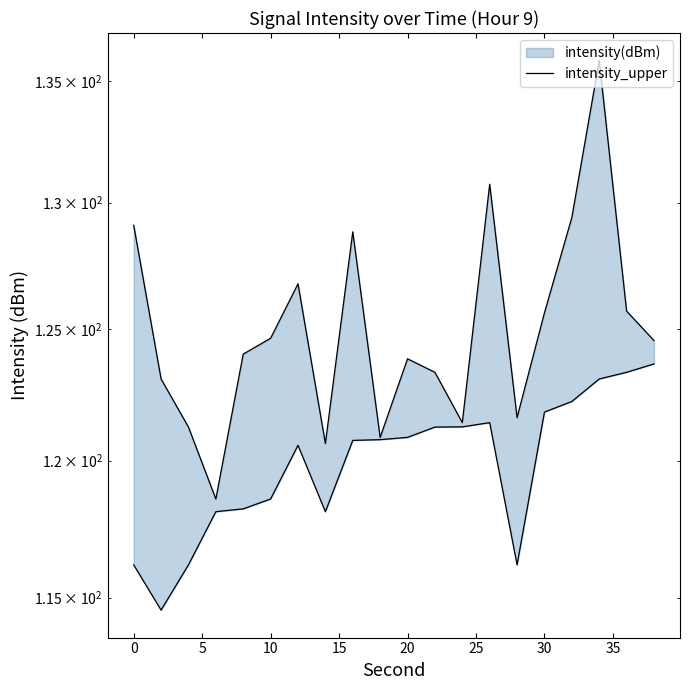

How many points are lower than both their immediate neighbors (excluding endpoints)?

5